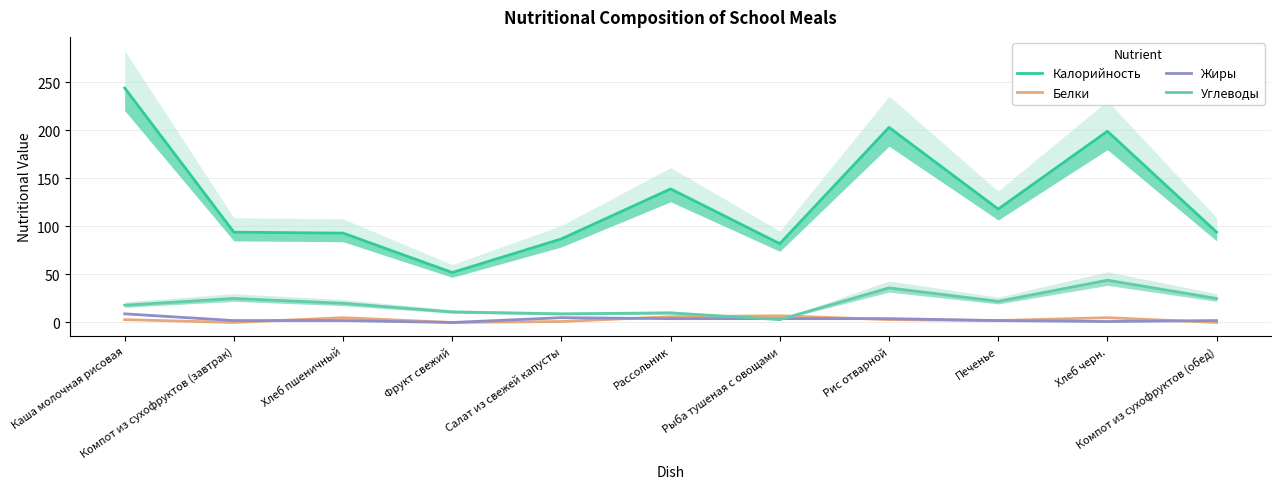

How many lines are shown in the chart?

4